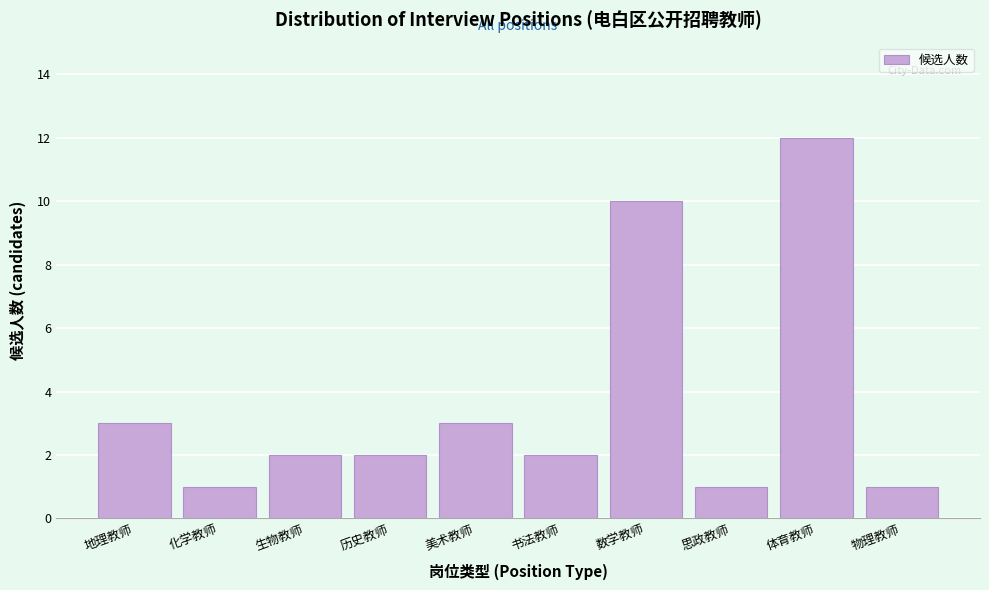

Reading left to right, transcribe all the data shown in this chart.

3	1	2	2	3	2	10	1	12	1